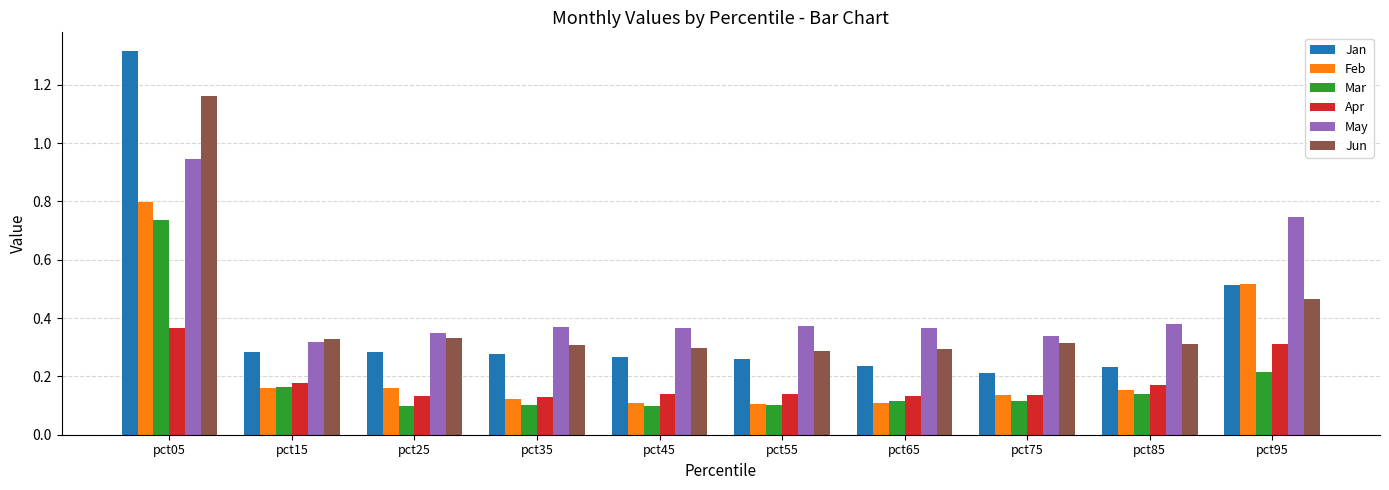

What is the difference between the Jan values at pct85 and pct05?

1.1